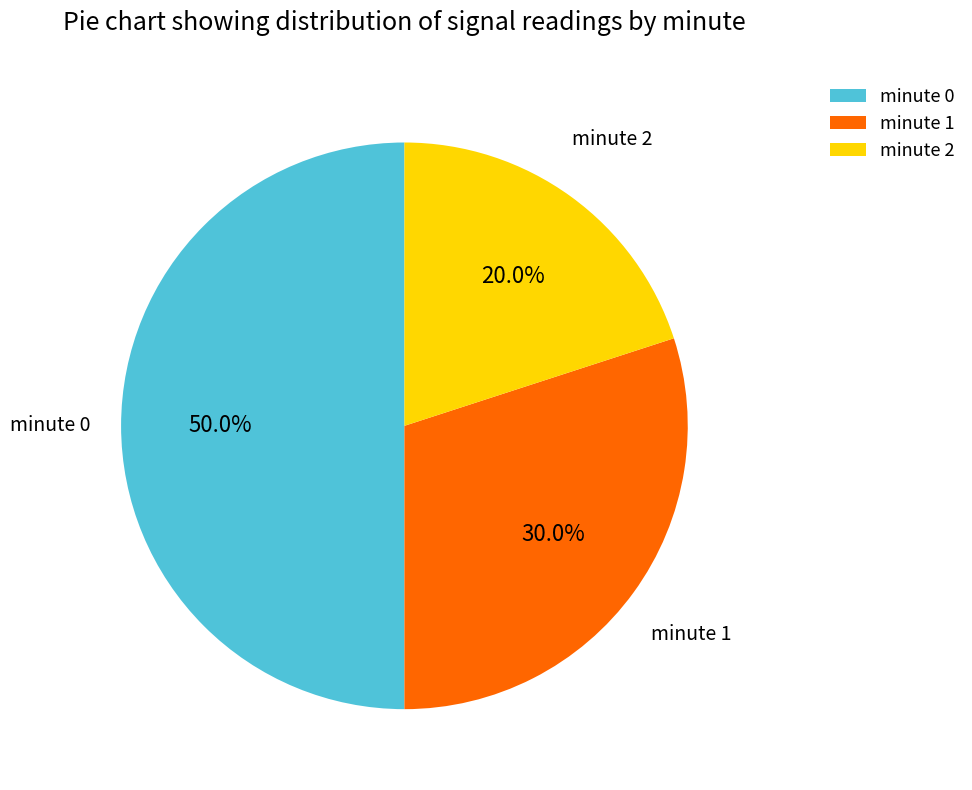

To the nearest percent, what percentage of the pie is minute 1?

30%